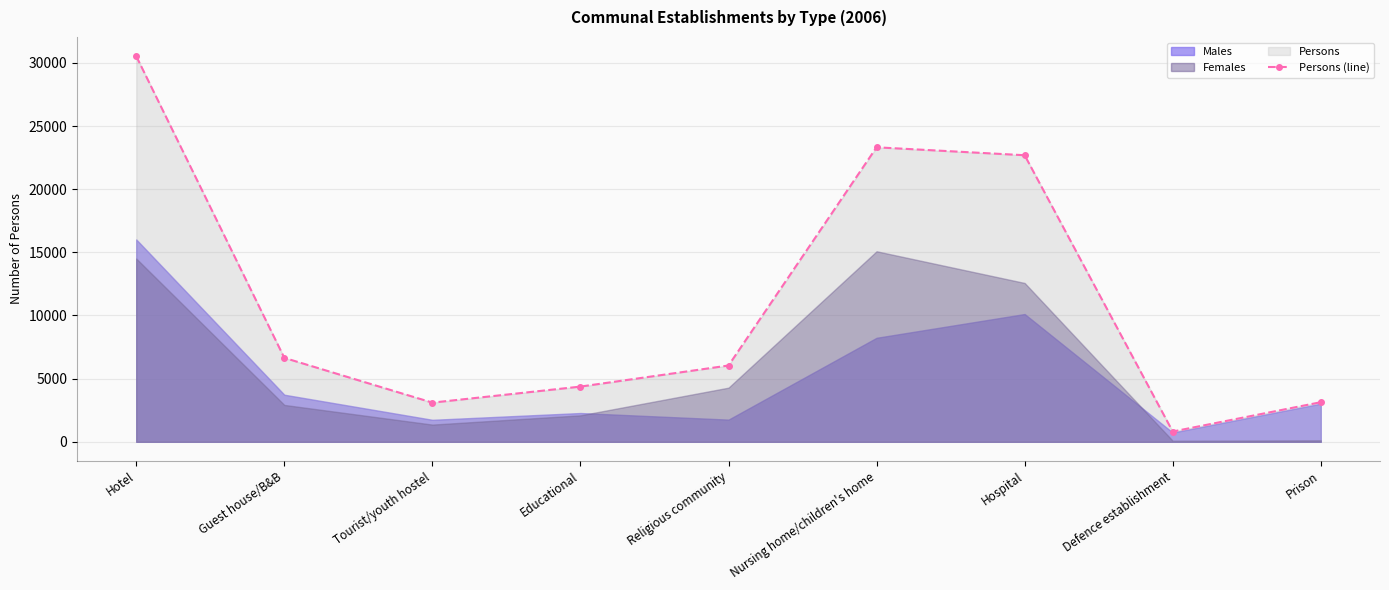

How many categories are shown in the chart?

9